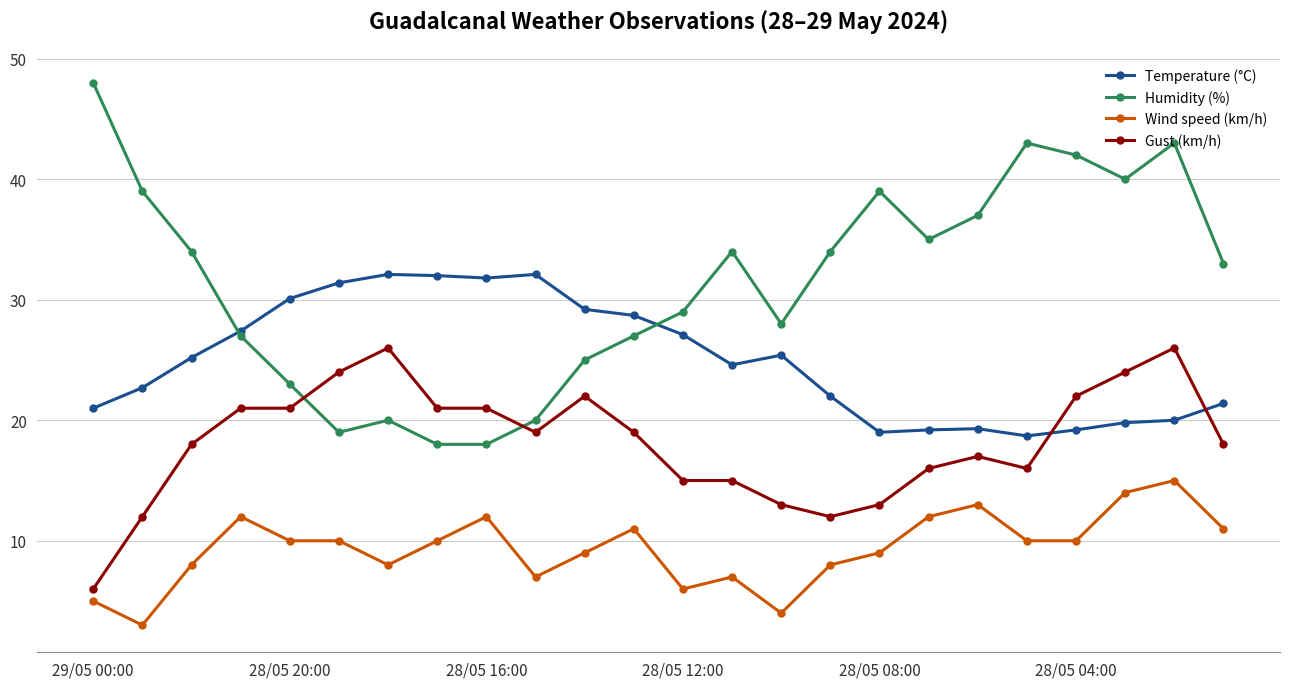

How many lines are shown in the chart?

4